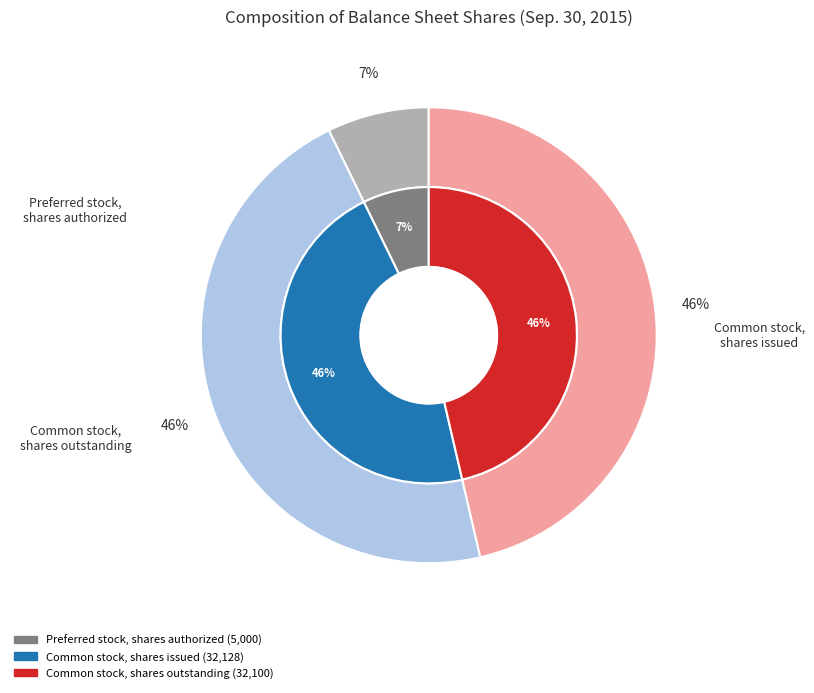

To the nearest percent, what percentage of the pie is Common stock, shares issued?

46%